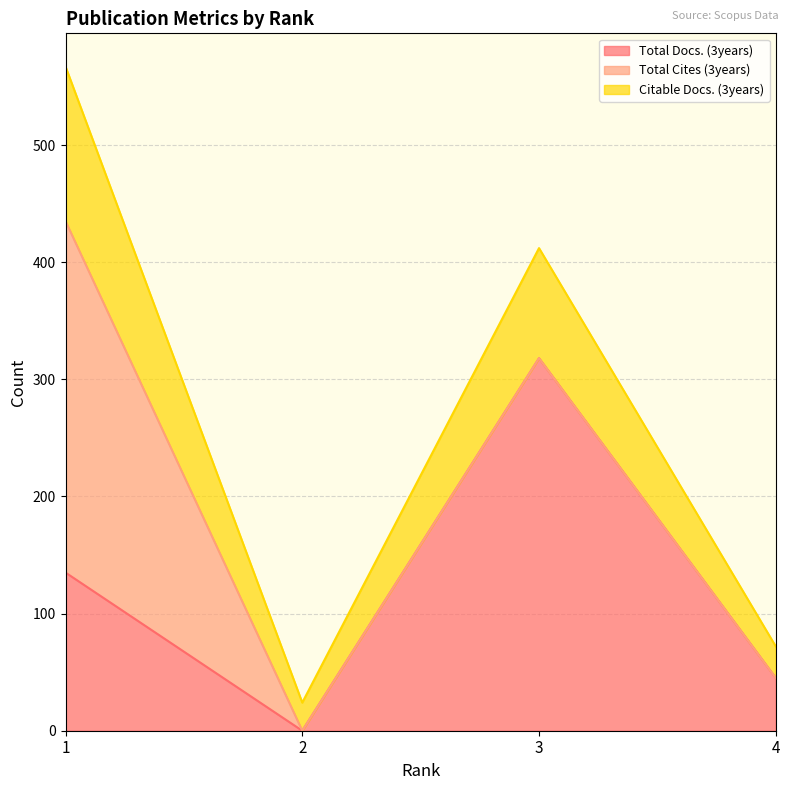

True or false: Citable Docs. (3years) and Total Docs. (3years) intersect in this chart.

False